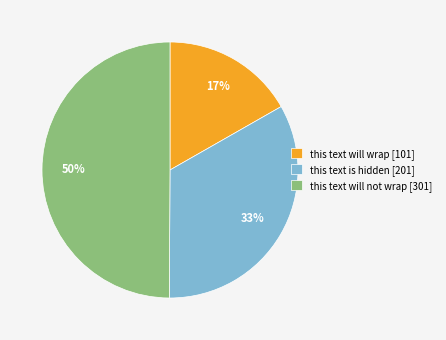

To the nearest percent, what portion does this text will wrap represent?

17%